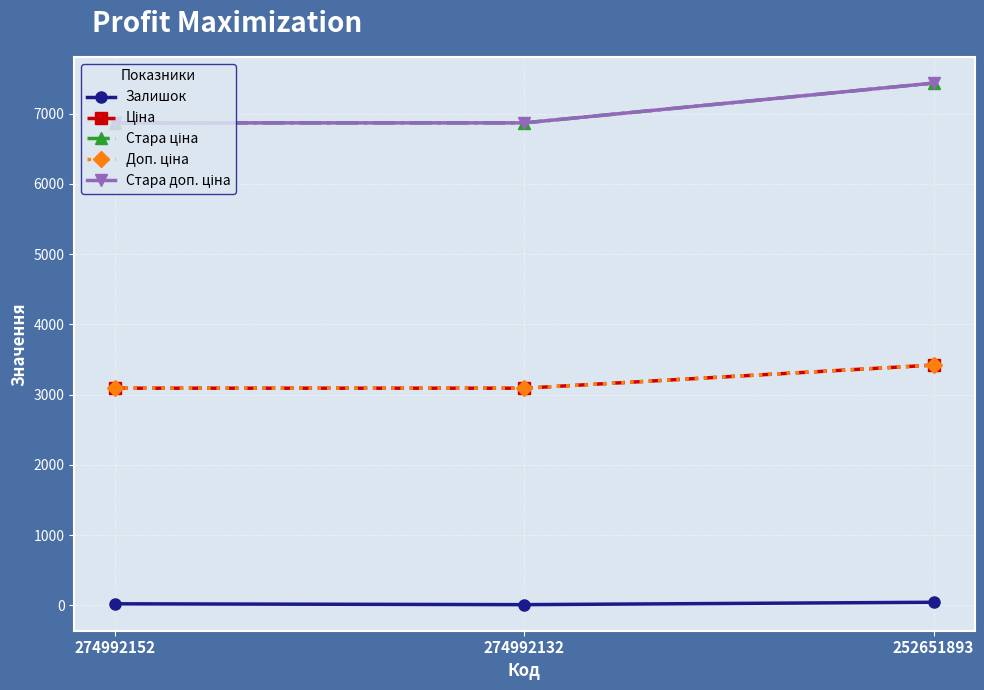

The value of Доп. ціна at 274992132 is 3091.0. True or false?

True